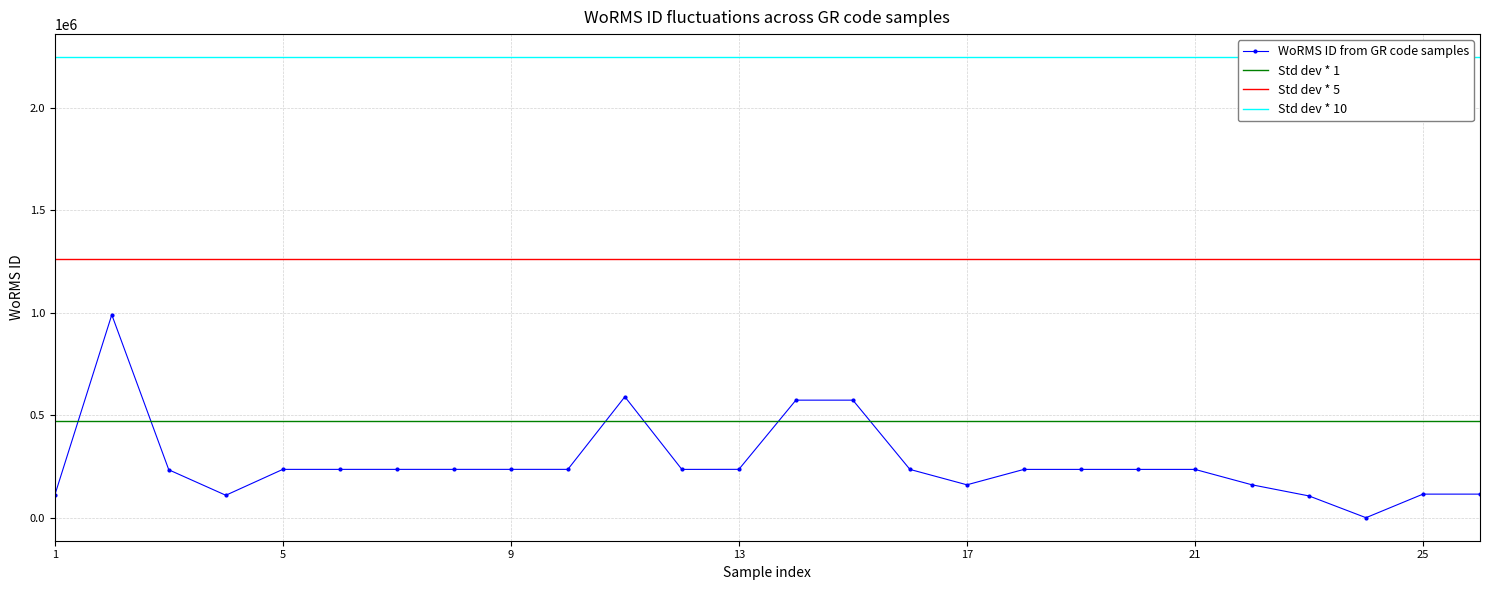

How many positive values does the WoRMS ID from GR code samples series have?

25